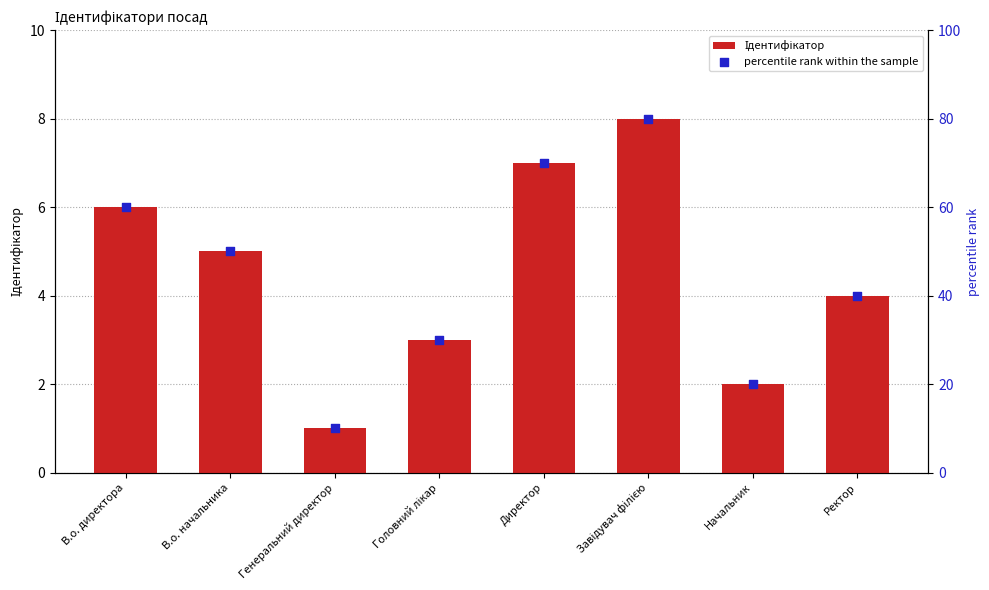

What is the total value across all series at Головний лікар?

33